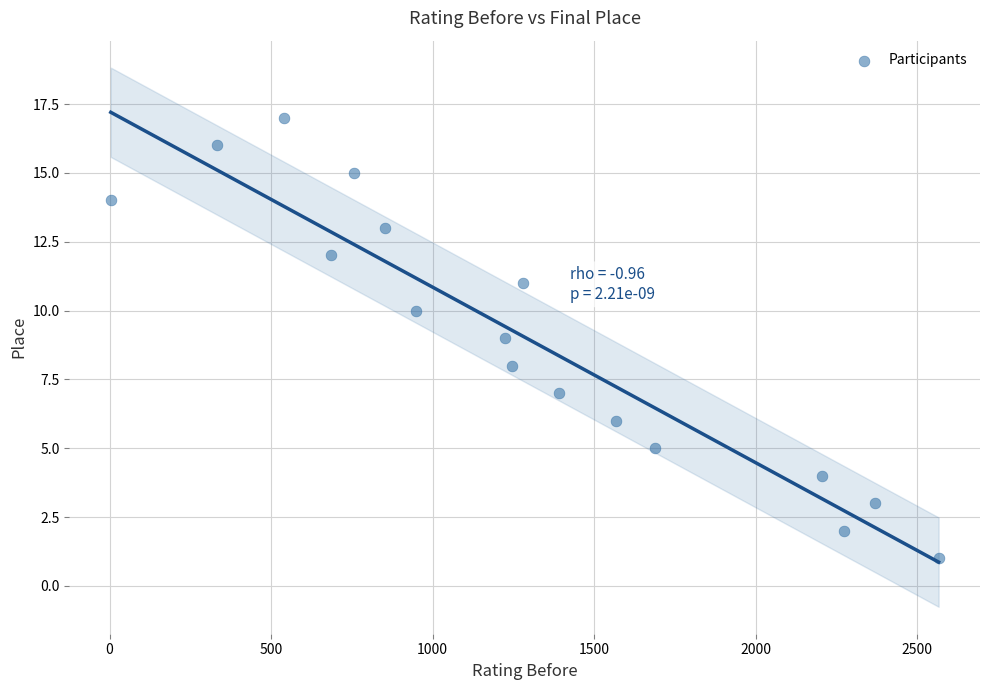

What is the range of X values (max minus min)?

2562